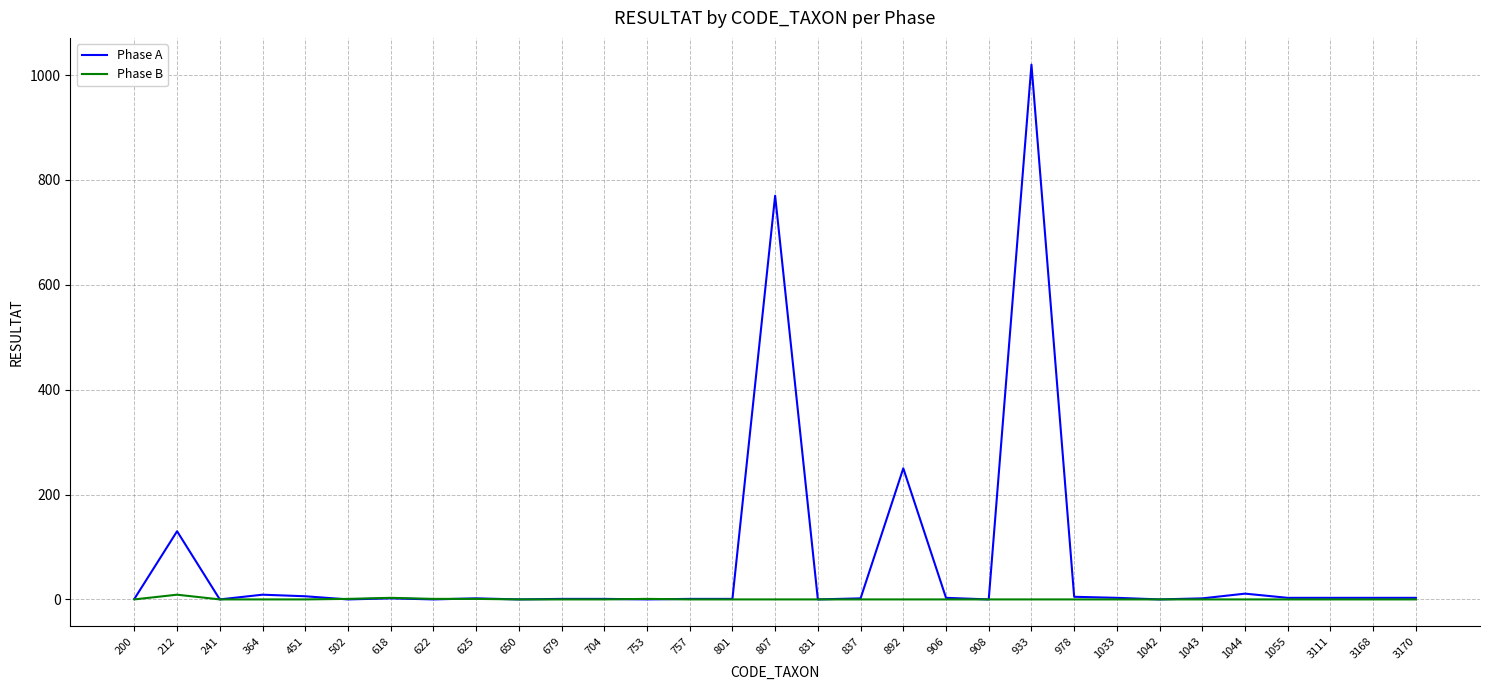

Which series has the widest spread of values?

Phase A